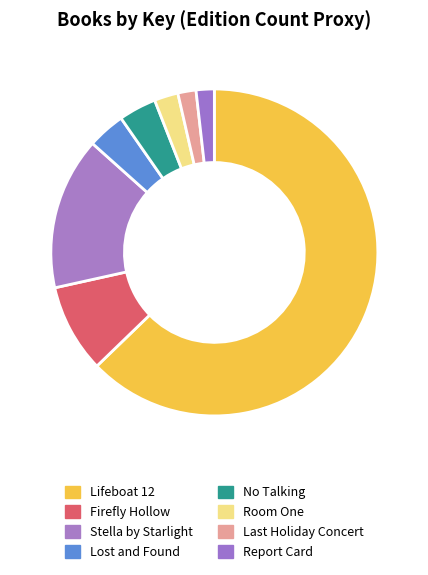

What is the smallest slice in the pie chart?

Report Card